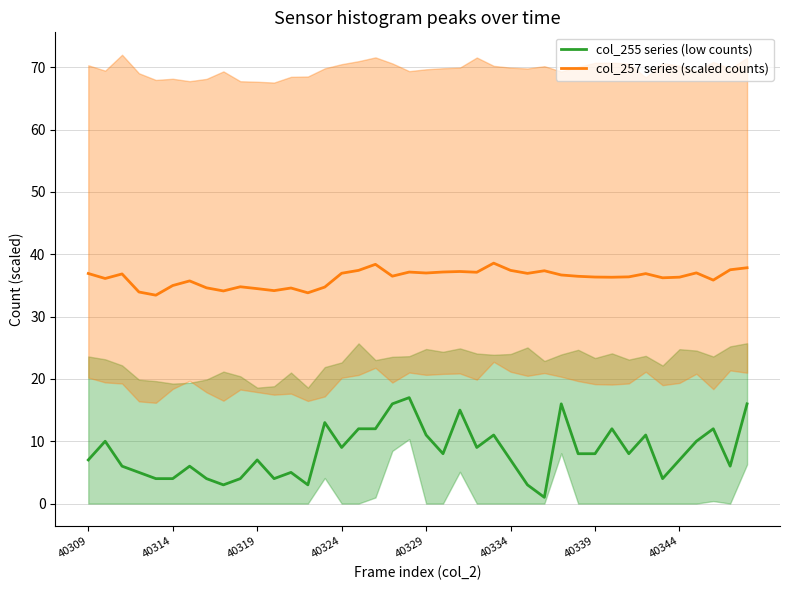

True or false: col_255 series (low counts) and col_257 series (scaled counts) intersect in this chart.

False